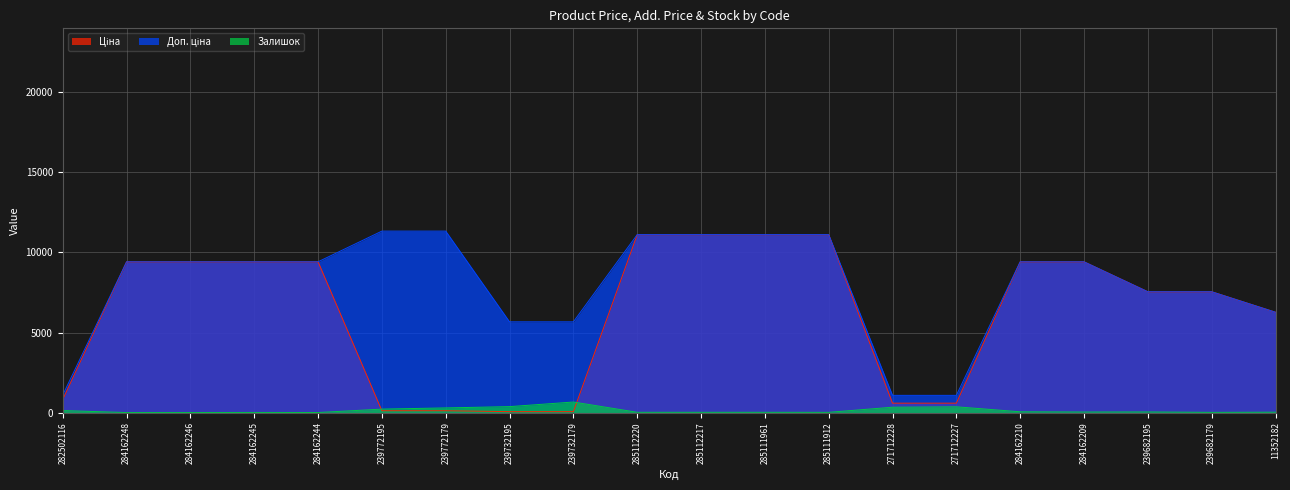

The value of Залишок at 284162209 is 34.0. True or false?

True